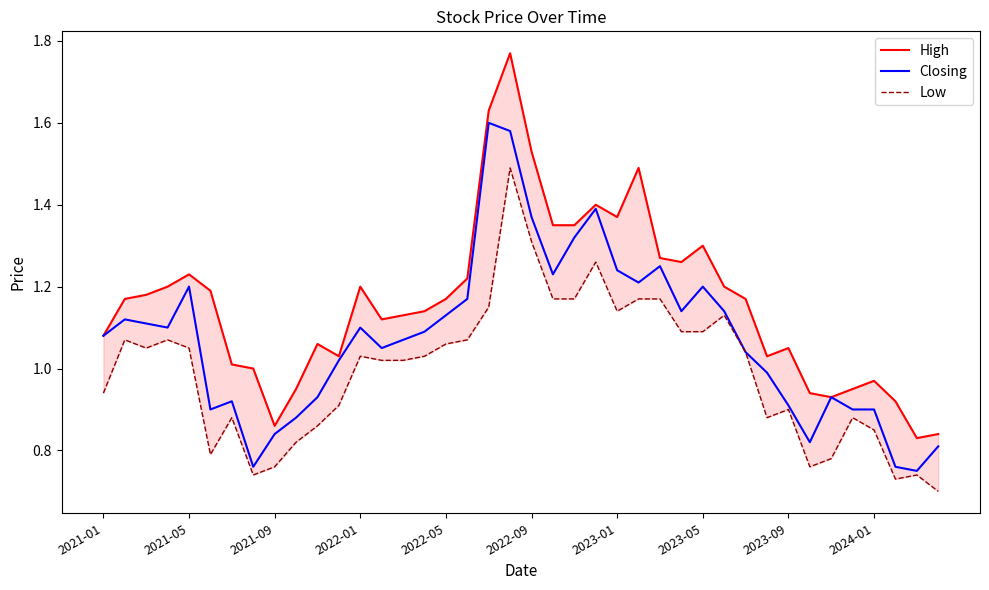

Does the chart have visible grid lines?

No